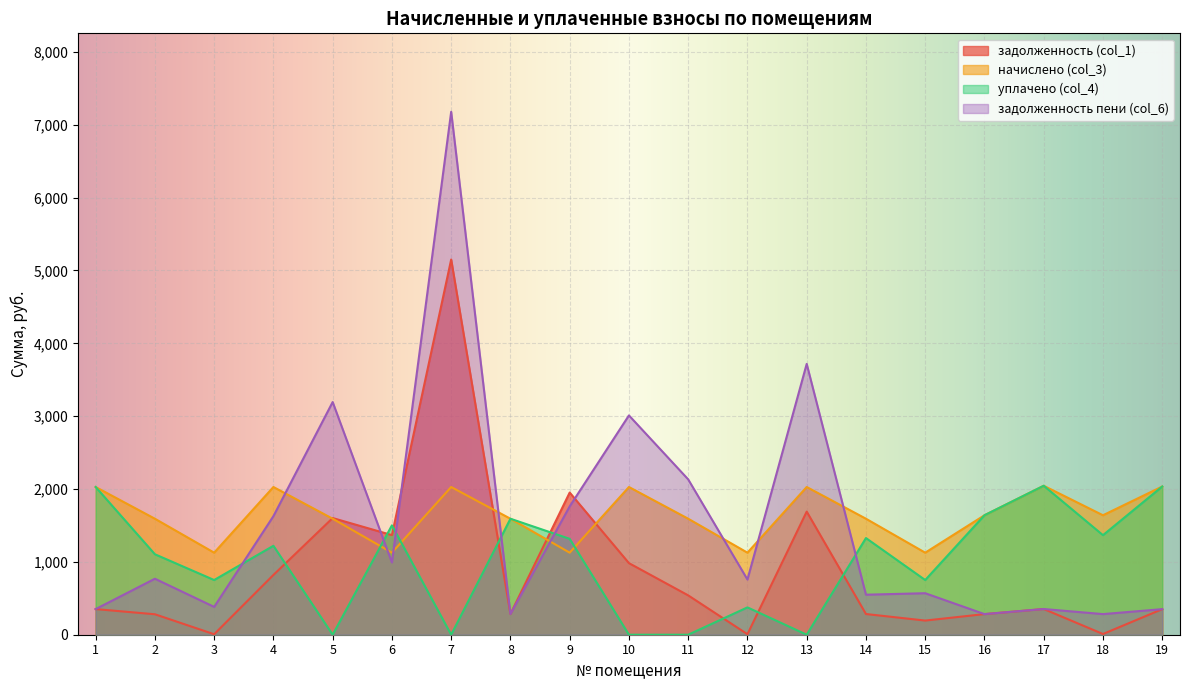

Does the chart display data point markers on the line(s)?

No